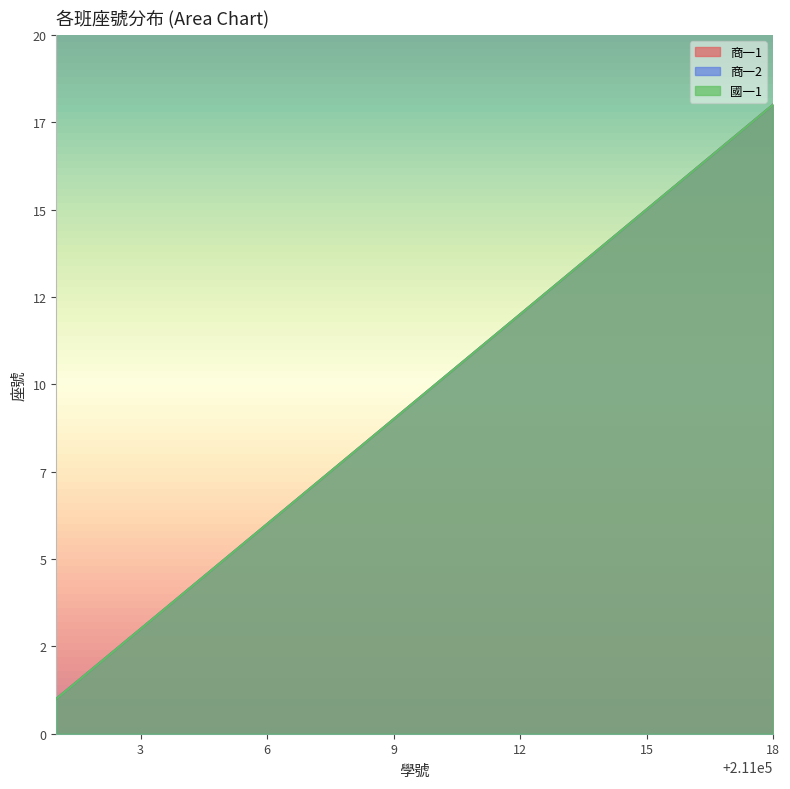

What is the total value across all series at 211002?

6